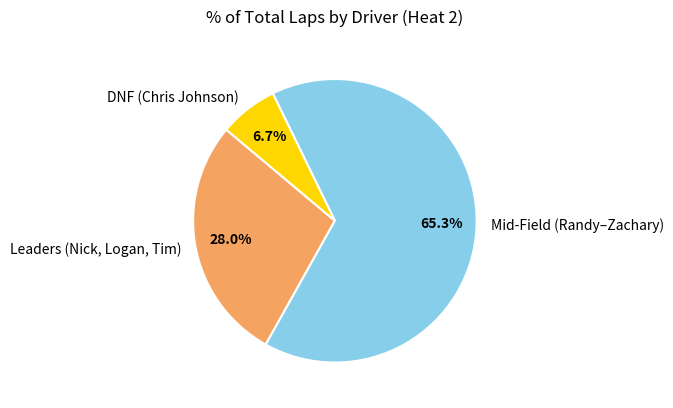

What percentage do DNF (Chris Johnson) and Mid-Field (Randy–Zachary) together represent?

72.0%